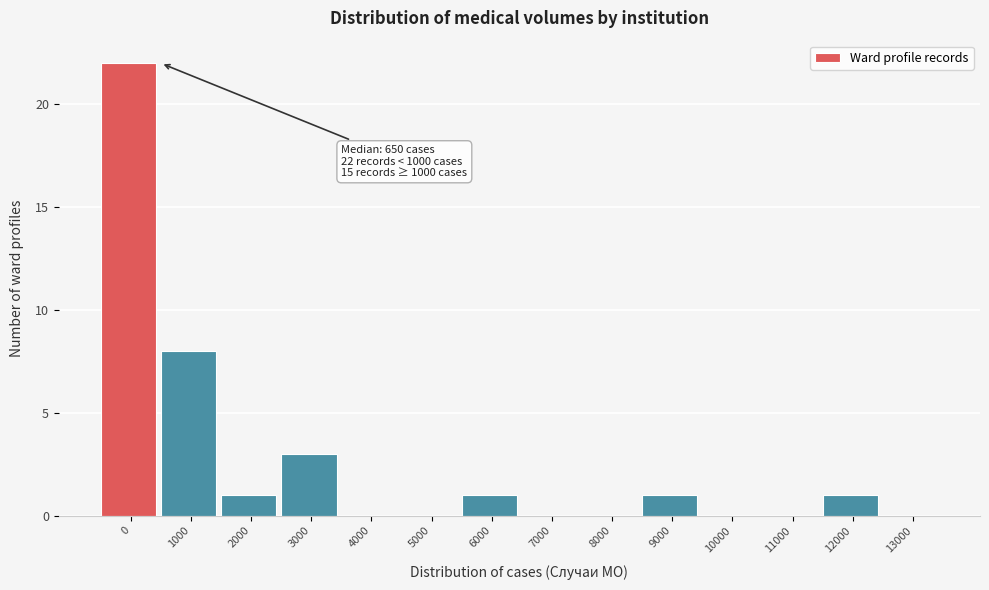

Reading left to right, extract all data points from this chart.

0=22	1000=8	2000=1	3000=3	4000=0	5000=0	6000=1	7000=0	8000=0	9000=1	10000=0	11000=0	12000=1	13000=0